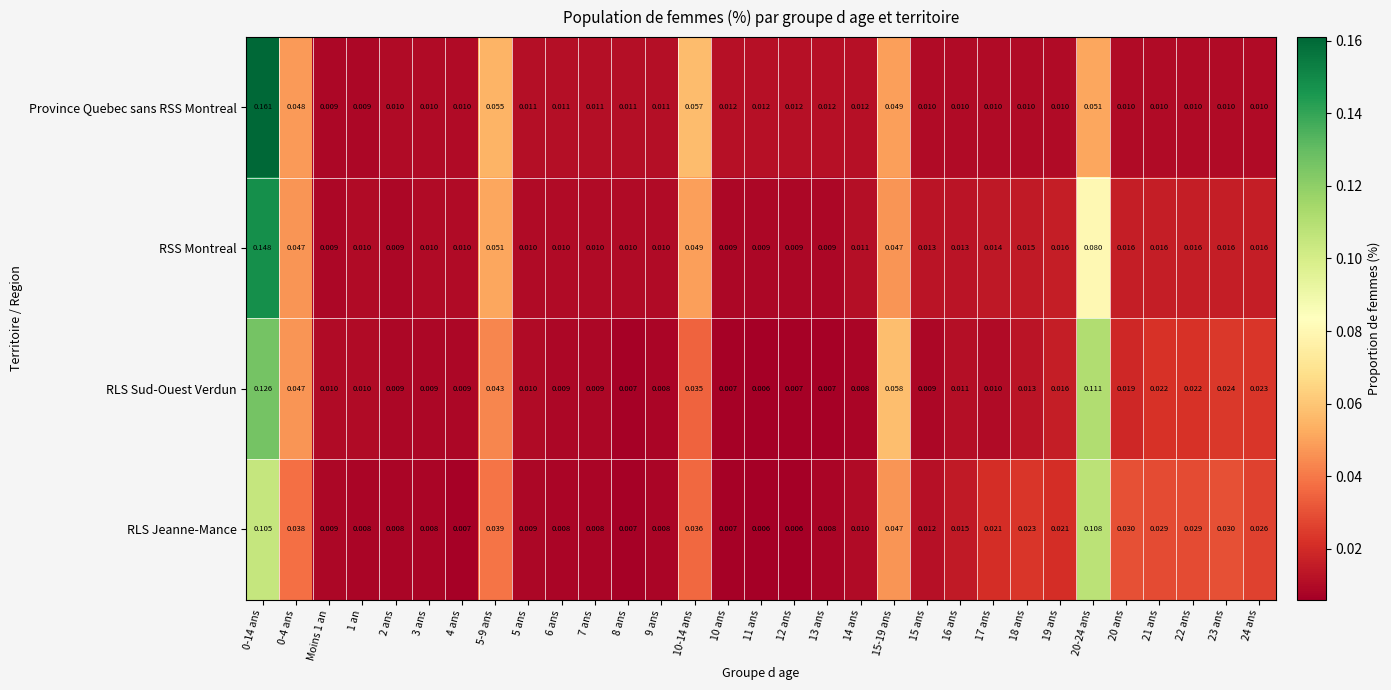

List the series in order of their peak value, lowest first.

RLS Jeanne-Mance, RLS Sud-Ouest Verdun, RSS Montreal, Province Quebec sans RSS Montreal